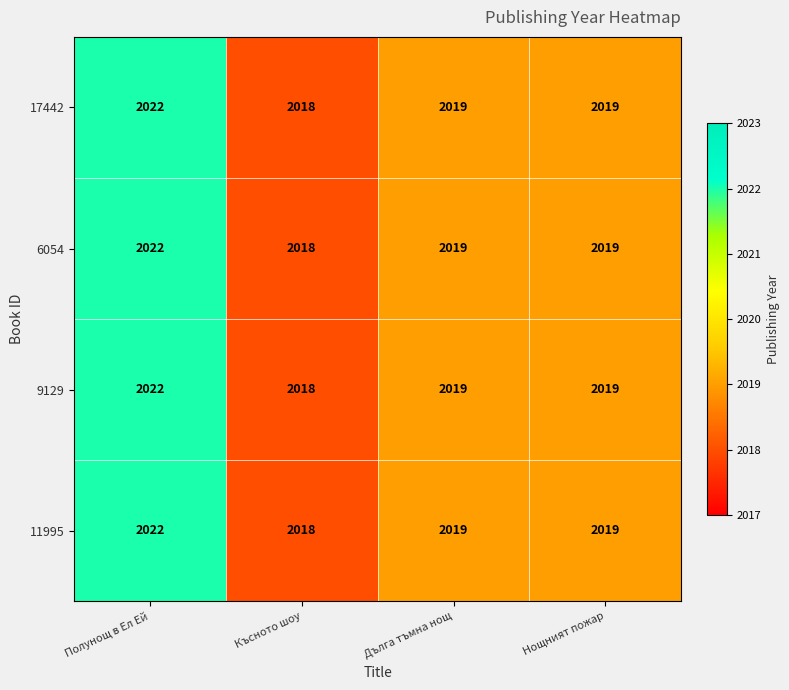

Reading right to left, list all the values displayed in this chart.

17442: Нощният пожар=2019	Дълга тъмна нощ=2019	Късното шоу=2018	Полунощ в Ел Ей=2022
6054: Нощният пожар=2019	Дълга тъмна нощ=2019	Късното шоу=2018	Полунощ в Ел Ей=2022
9129: Нощният пожар=2019	Дълга тъмна нощ=2019	Късното шоу=2018	Полунощ в Ел Ей=2022
11995: Нощният пожар=2019	Дълга тъмна нощ=2019	Късното шоу=2018	Полунощ в Ел Ей=2022